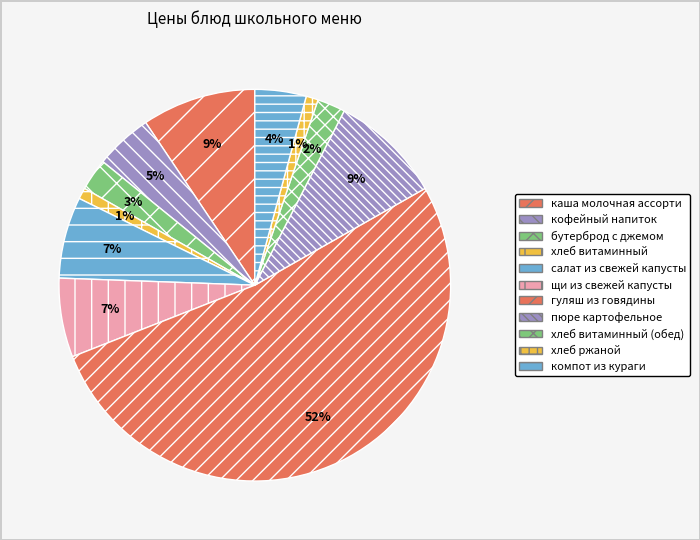

Which category has the smallest portion of the pie?

хлеб витаминный